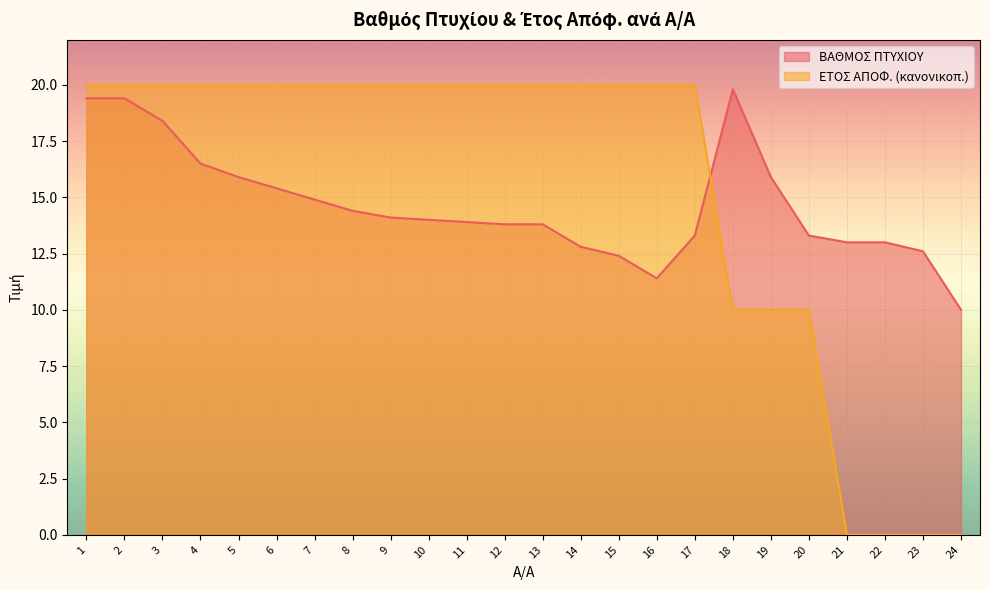

What is the difference between the highest and lowest values at 18?

9.8